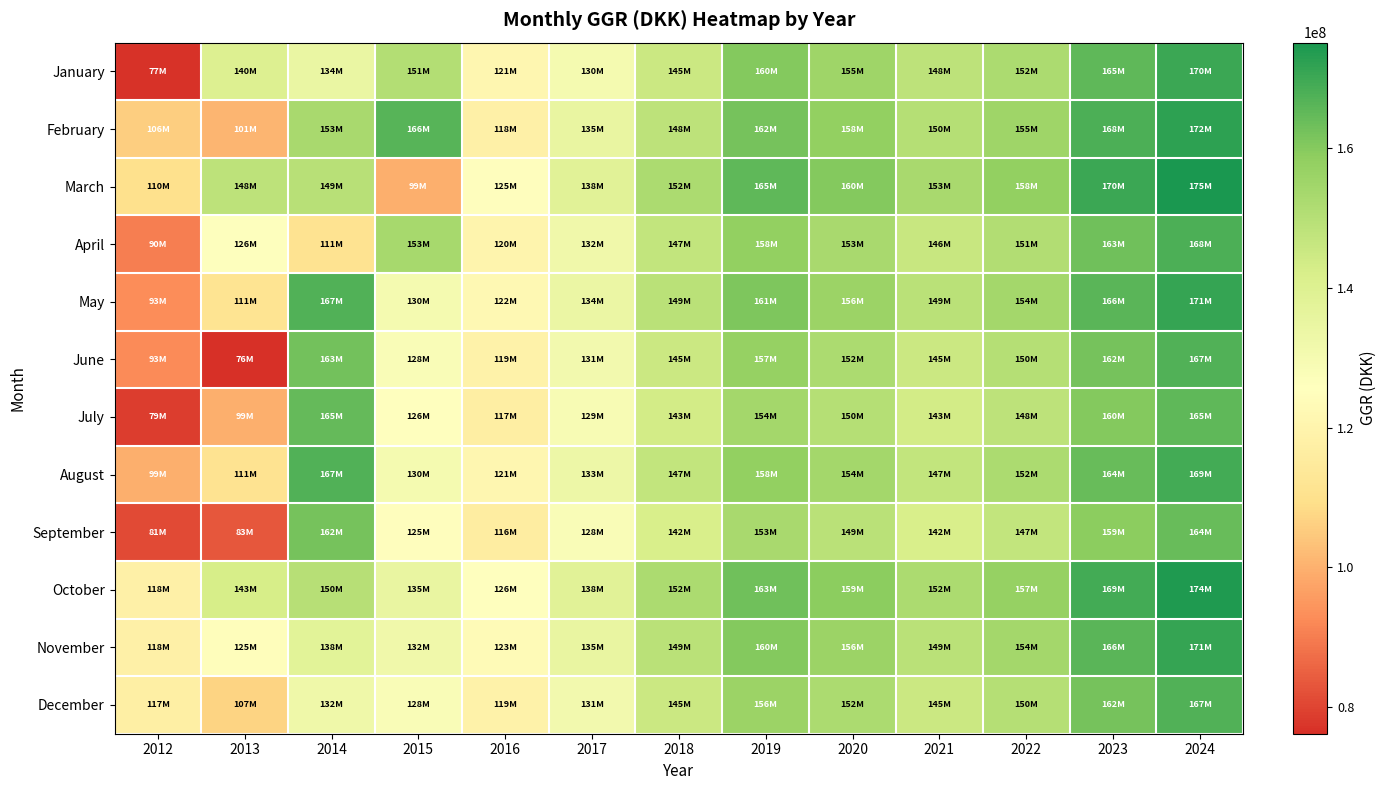

At which category is the sum across all series the highest?

2024